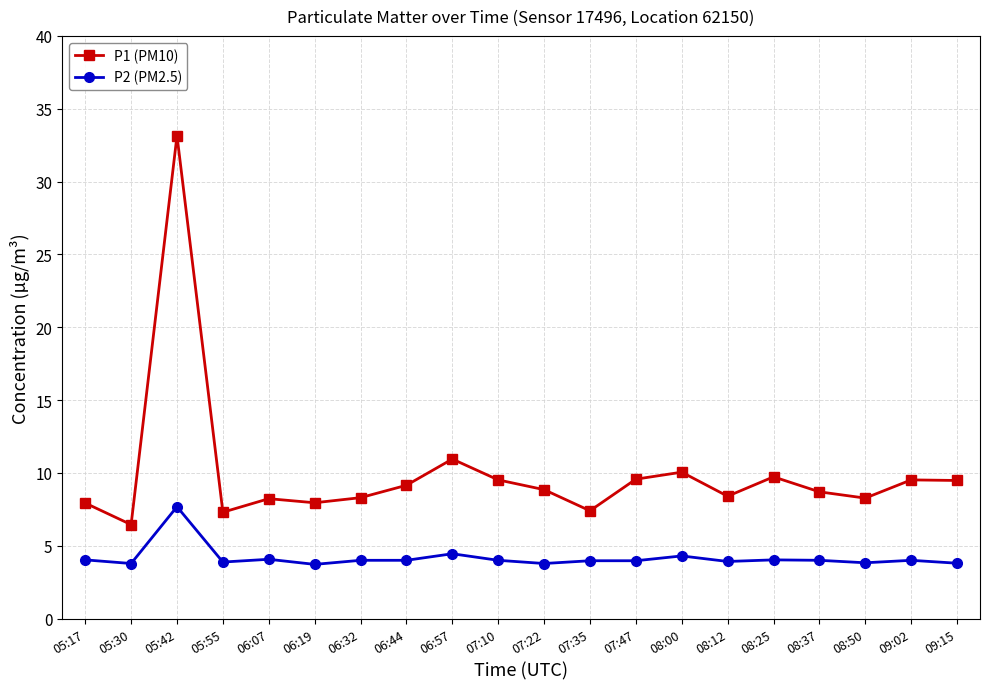

What position from the left is 08:50?

18